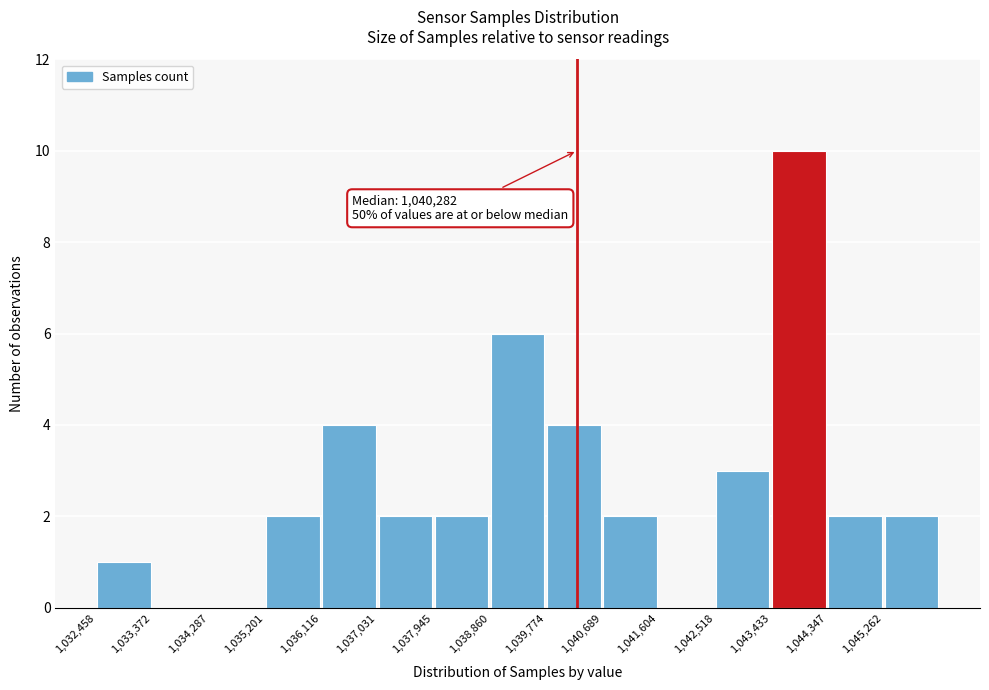

Which range on the x-axis has the tallest bar?

1043400 to 1044300